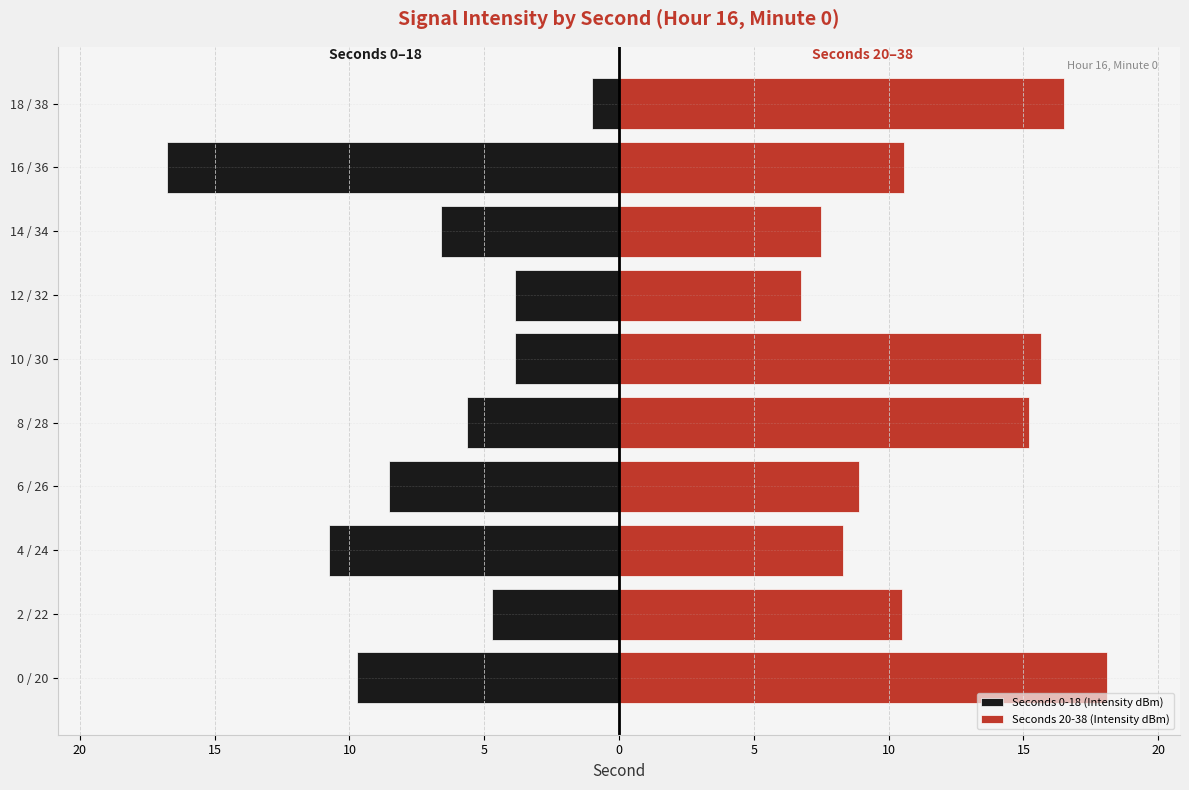

Rank the series by their maximum value, from lowest to highest.

Seconds 0-18 (Intensity dBm), Seconds 20-38 (Intensity dBm)